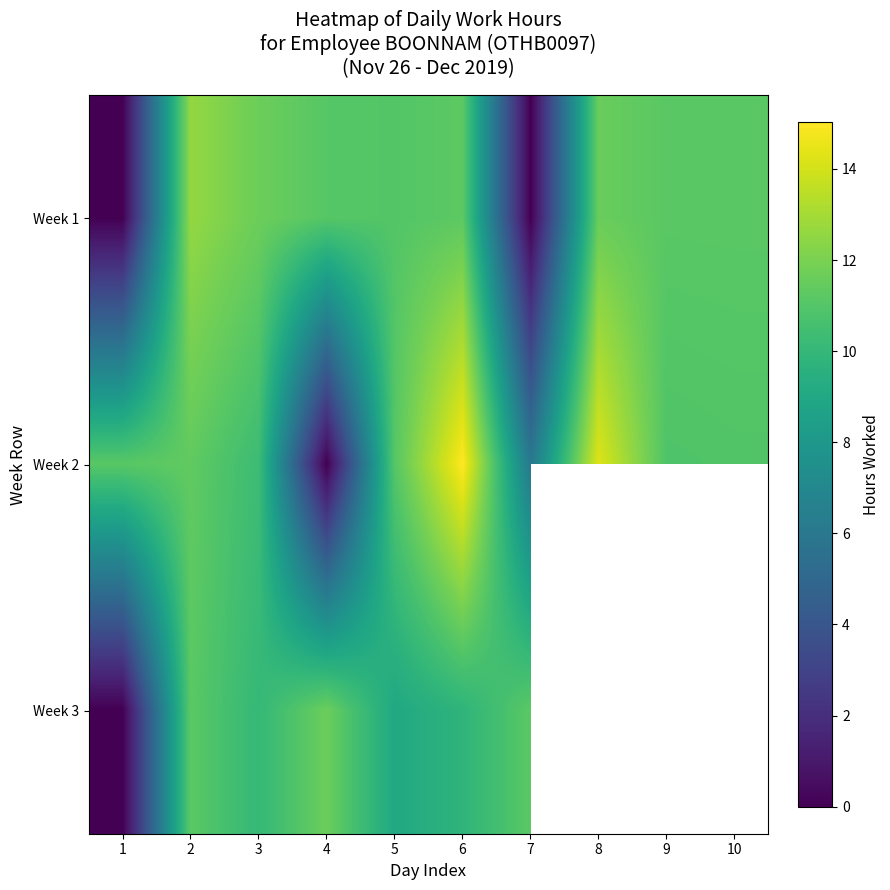

The value of Week 3 at 4 is 18.1. True or false?

False